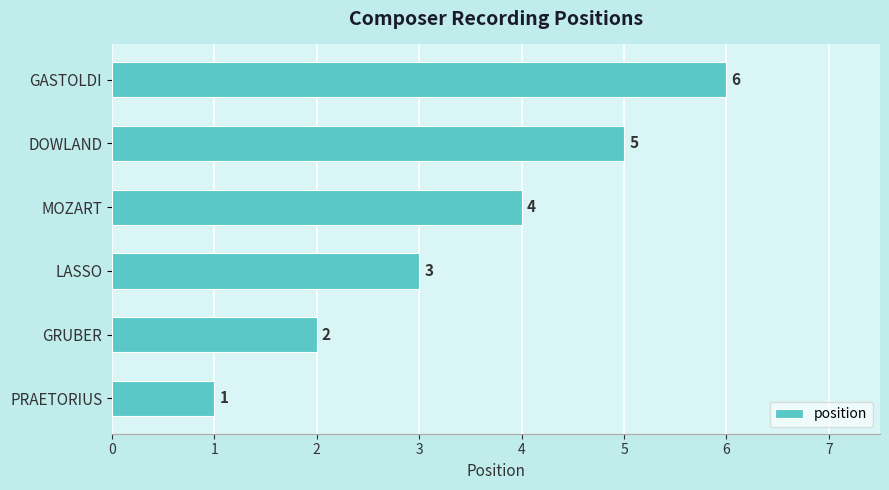

Rank the categories by value from lowest to highest.

PRAETORIUS, GRUBER, LASSO, MOZART, DOWLAND, GASTOLDI